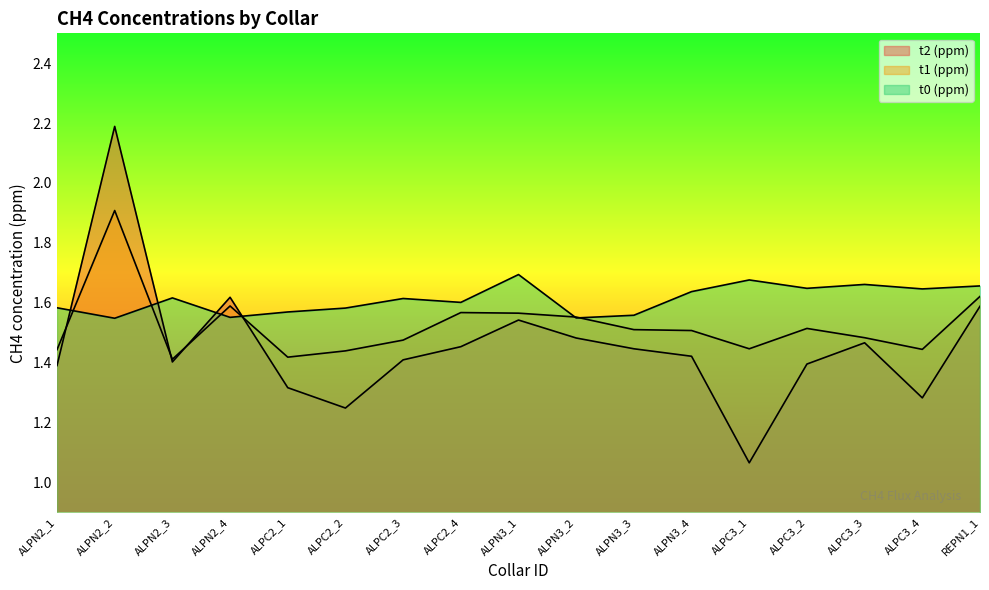

Between ALPN2_4 and ALPC3_2, which series saw the biggest shift?

t2 (ppm)